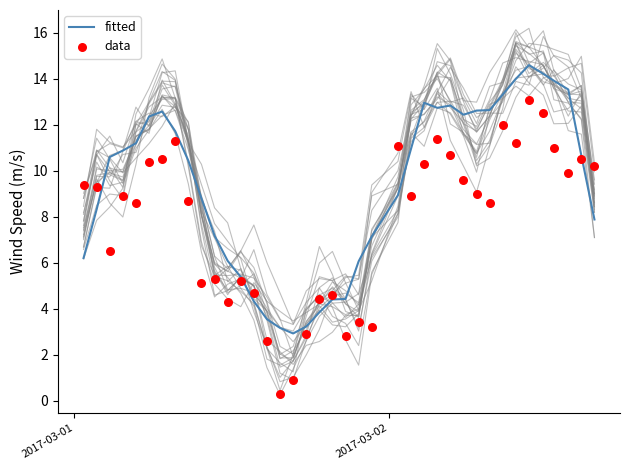

Which series reaches the maximum Y coordinate?

fitted